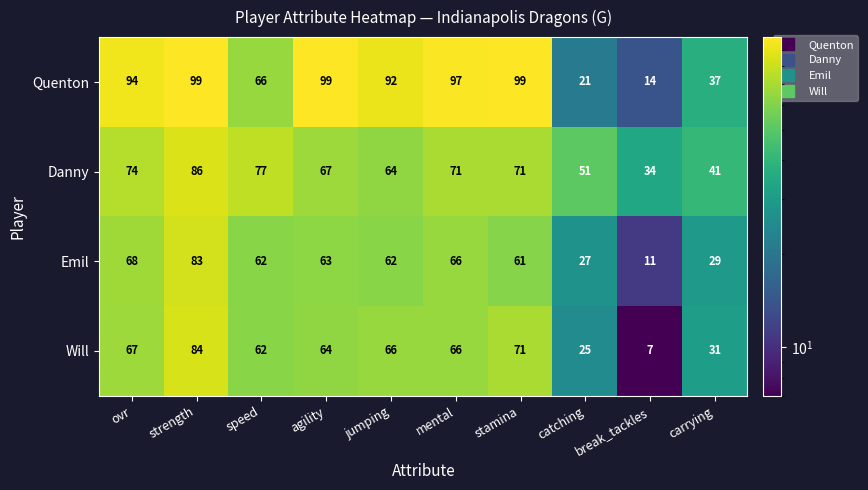

What is the minimum value shown in the chart?

7